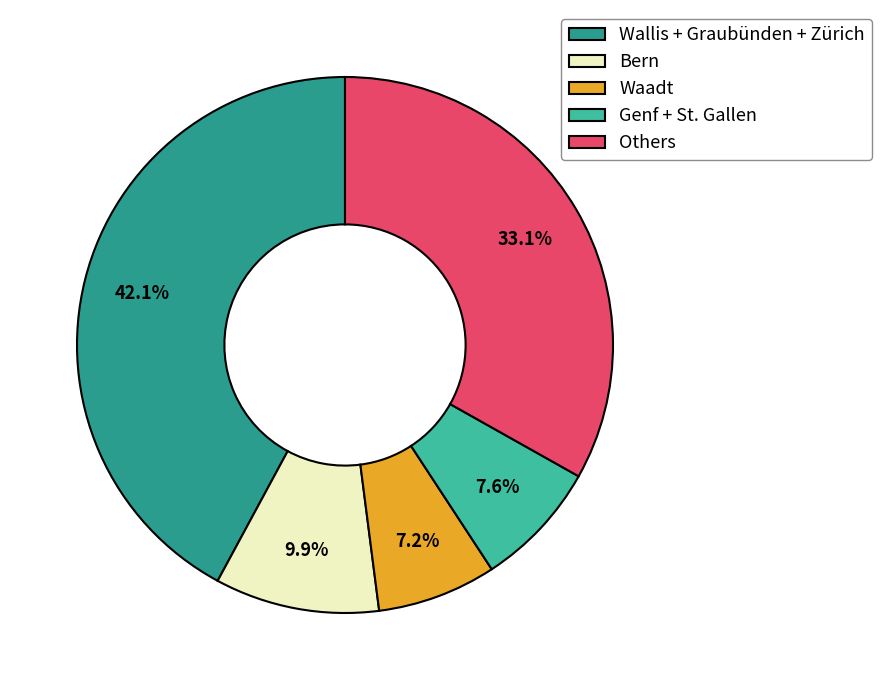

Does Waadt account for over 50% of the chart?

No